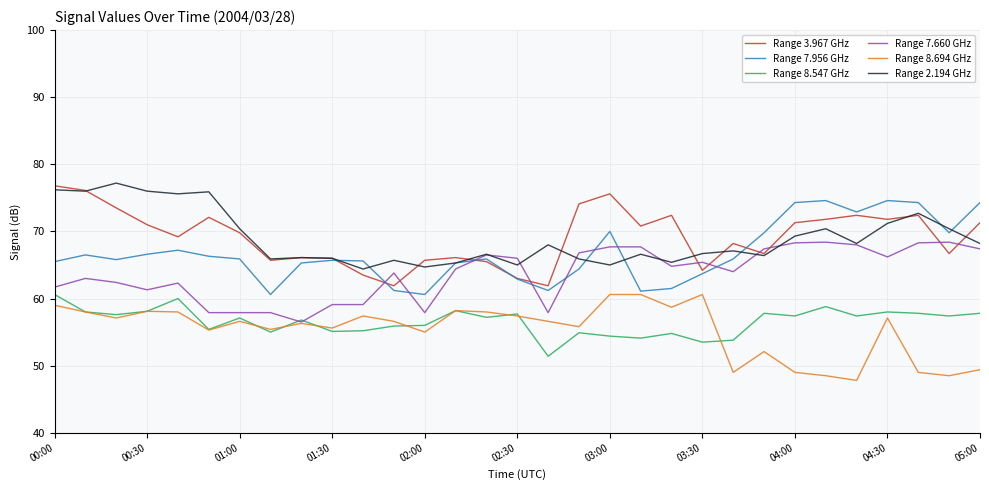

True or false: Range 3.967 GHz and Range 8.547 GHz cross at least once.

False